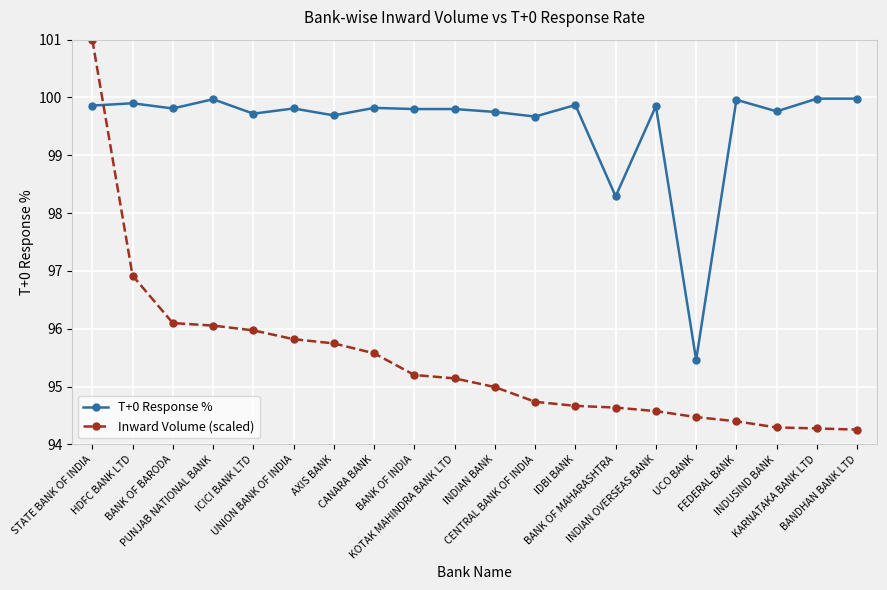

How many distinct data groups are displayed?

2